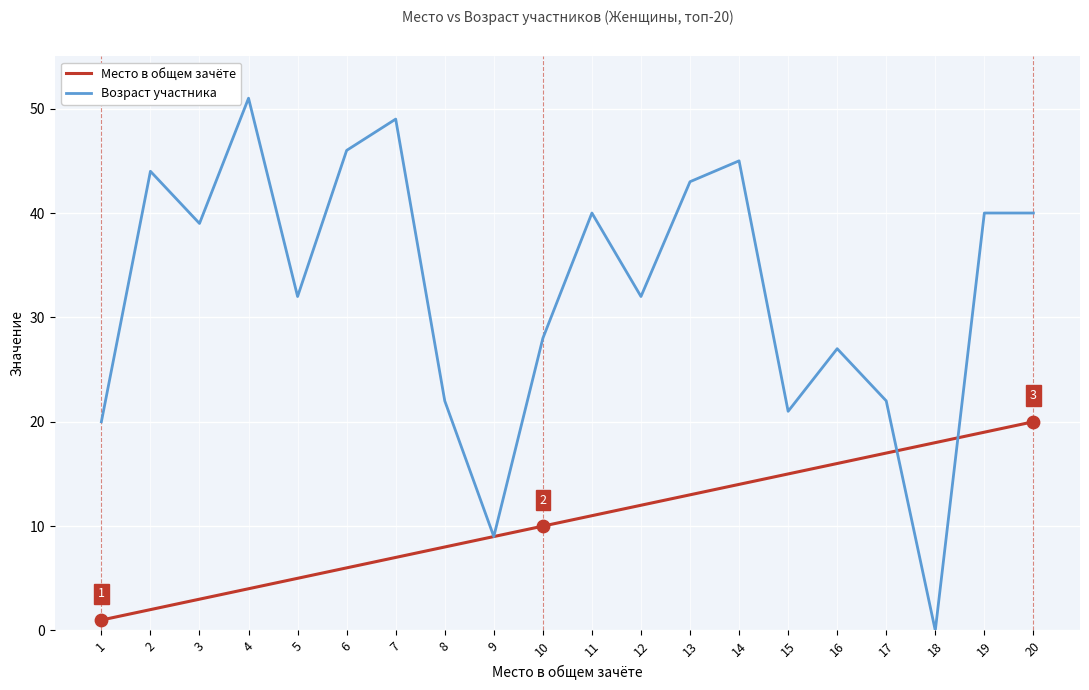

What are all the series names shown in the legend?

Место в общем зачёте, Возраст участника